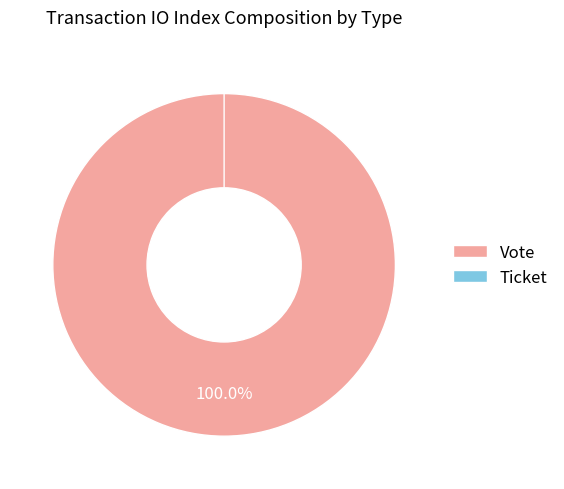

Rank the categories by value from lowest to highest.

Ticket, Vote